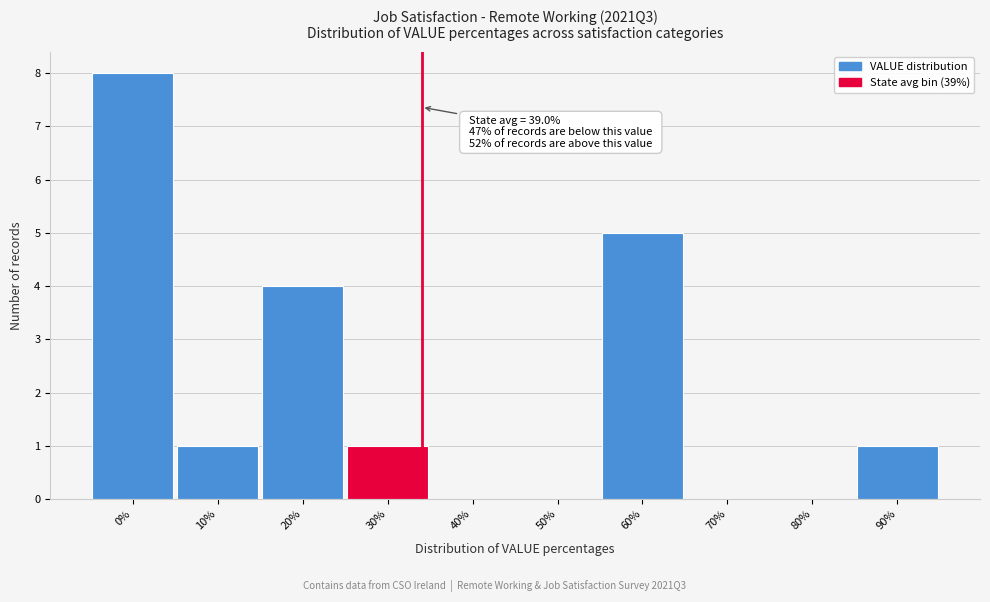

Reading right to left, transcribe all the data shown in this chart.

90%=1	80%=0	70%=0	60%=5	50%=0	40%=0	30%=1	20%=4	10%=1	0%=8